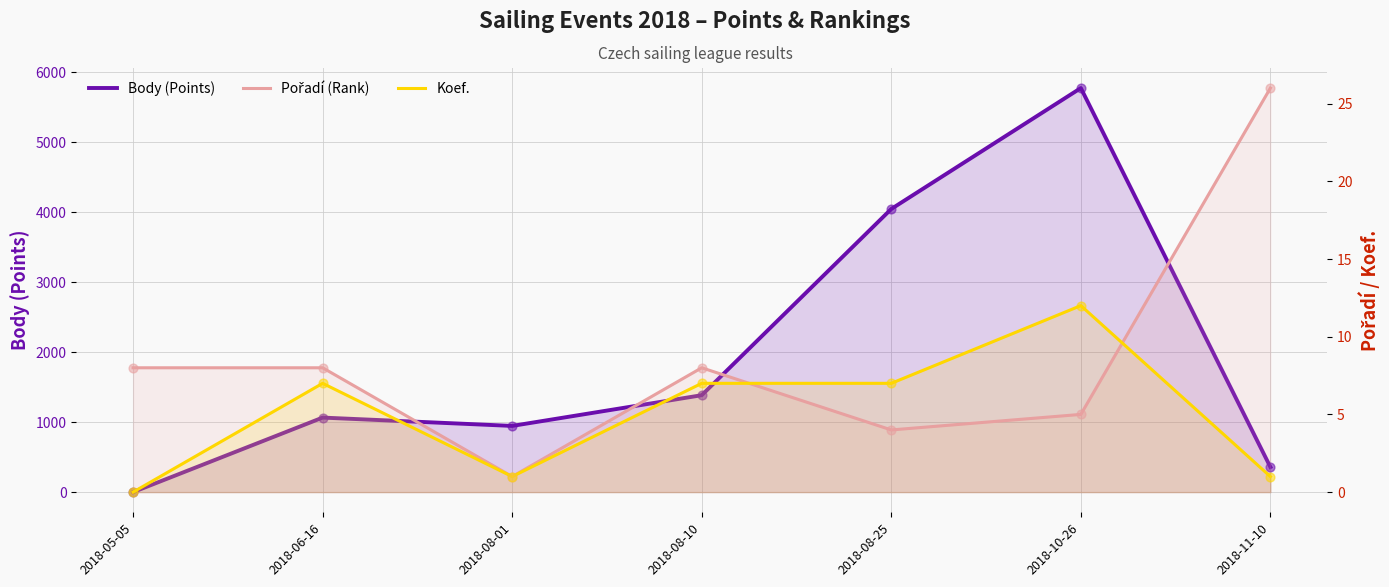

Which series contains the lowest Y value?

Body (Points)